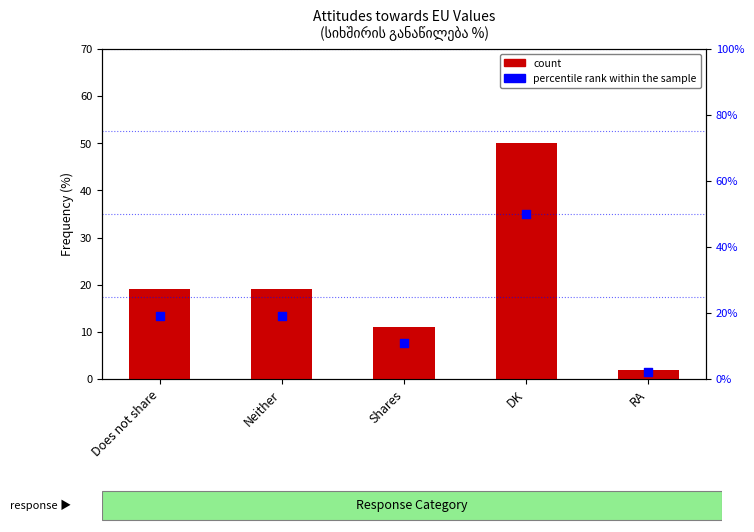

Which series contains the highest Y value?

count